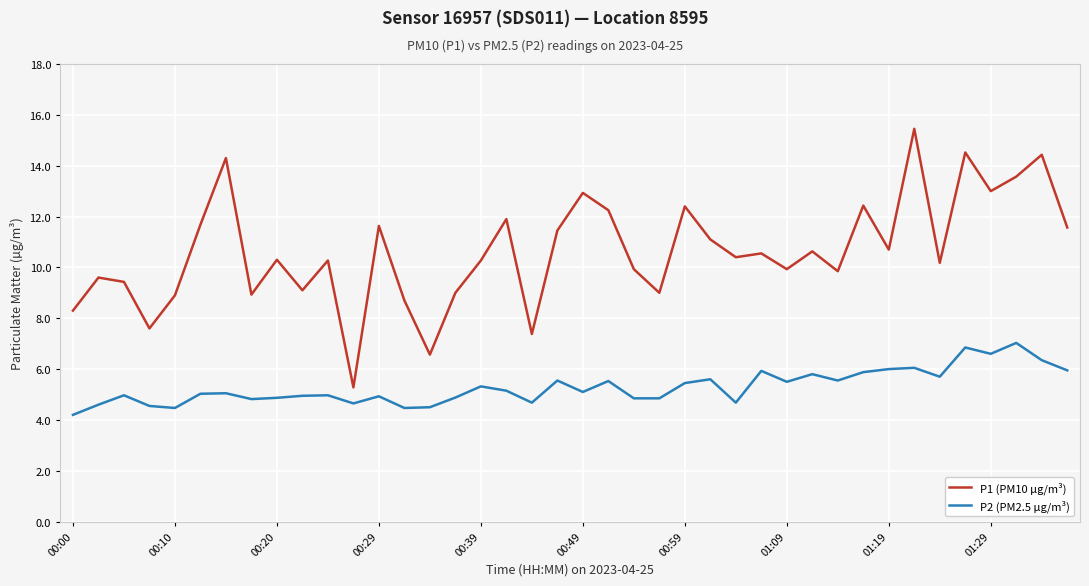

What is the maximum value for P2 (PM2.5 µg/m³)?

7.0